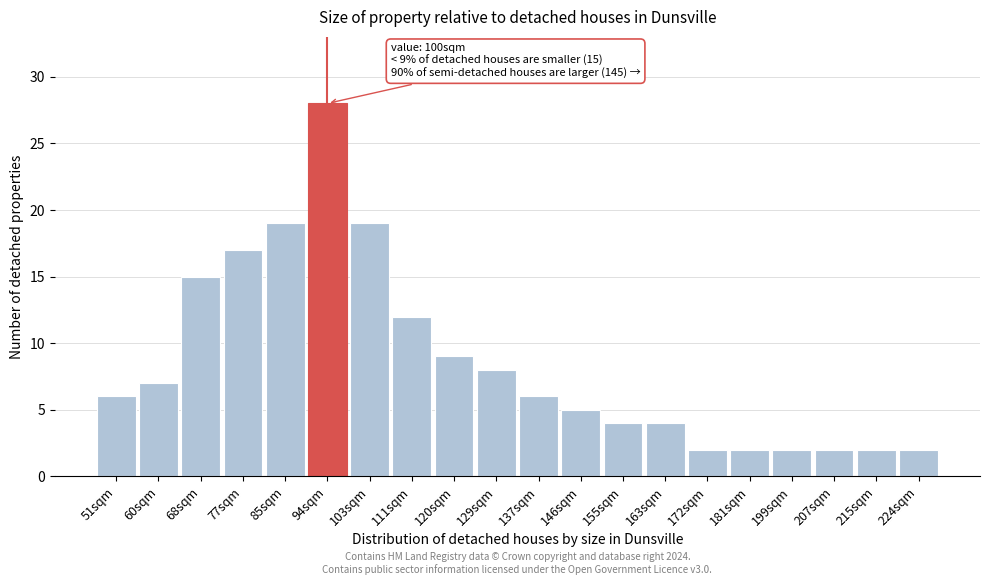

Reading left to right, extract all data points from this chart.

6	7	15	17	19	28	19	12	9	8	6	5	4	4	2	2	2	2	2	2